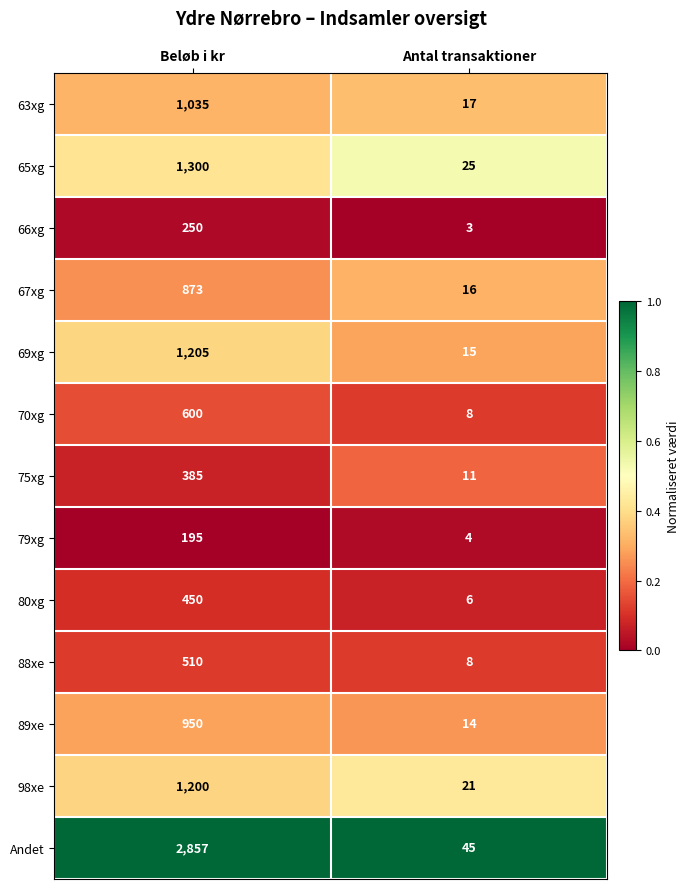

What is the difference between the highest and lowest values at Beløb i kr?

2662